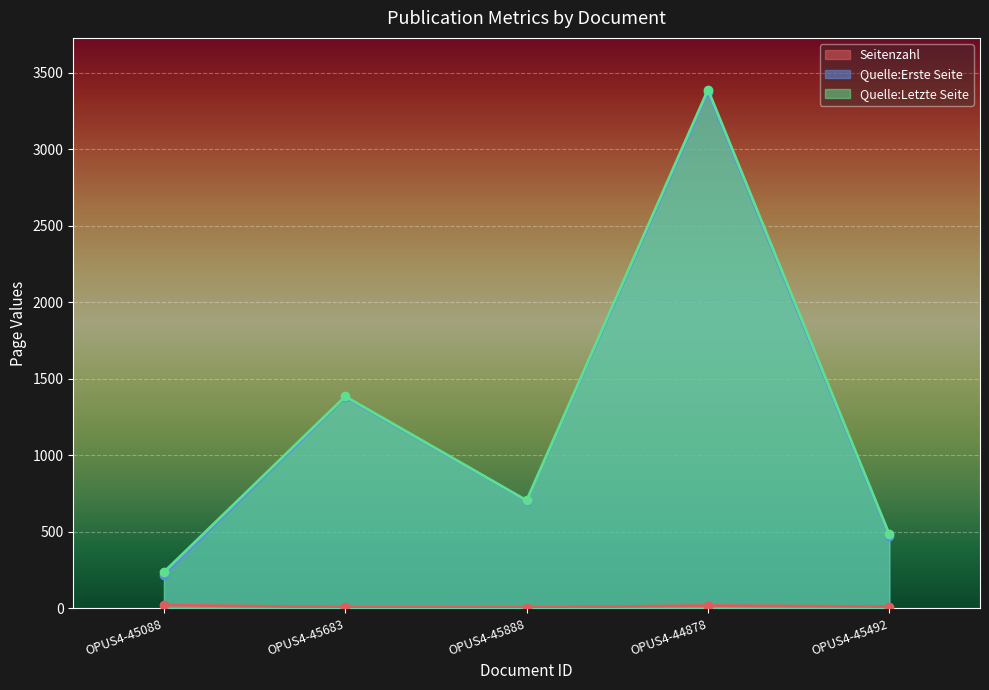

What is the difference between the second highest and minimum values in the Quelle:Erste Seite series?

1162